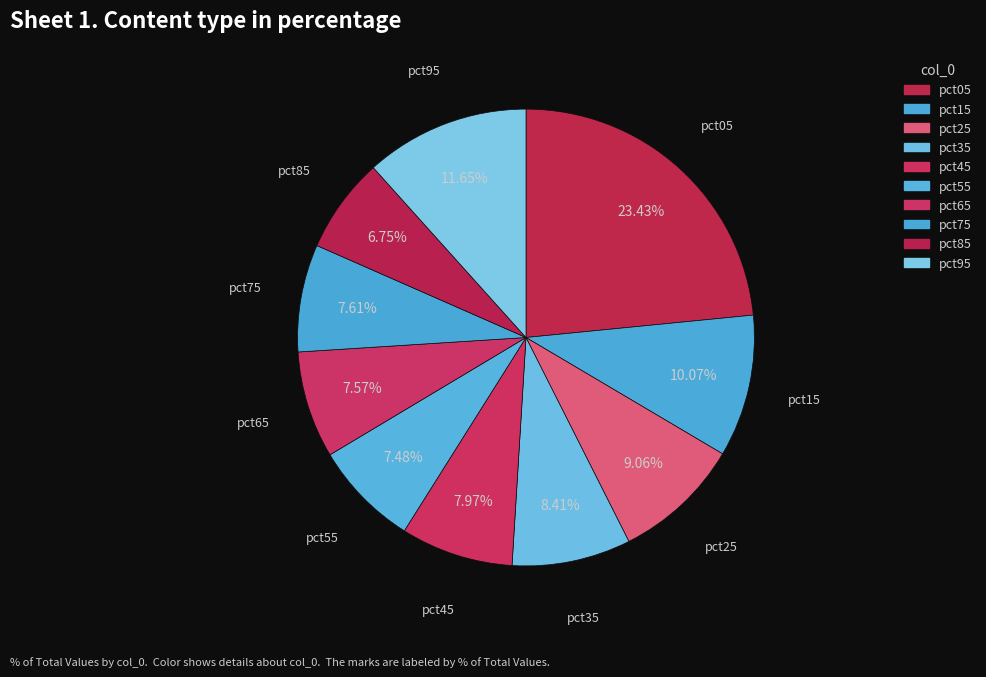

Is there a majority slice in this chart?

No